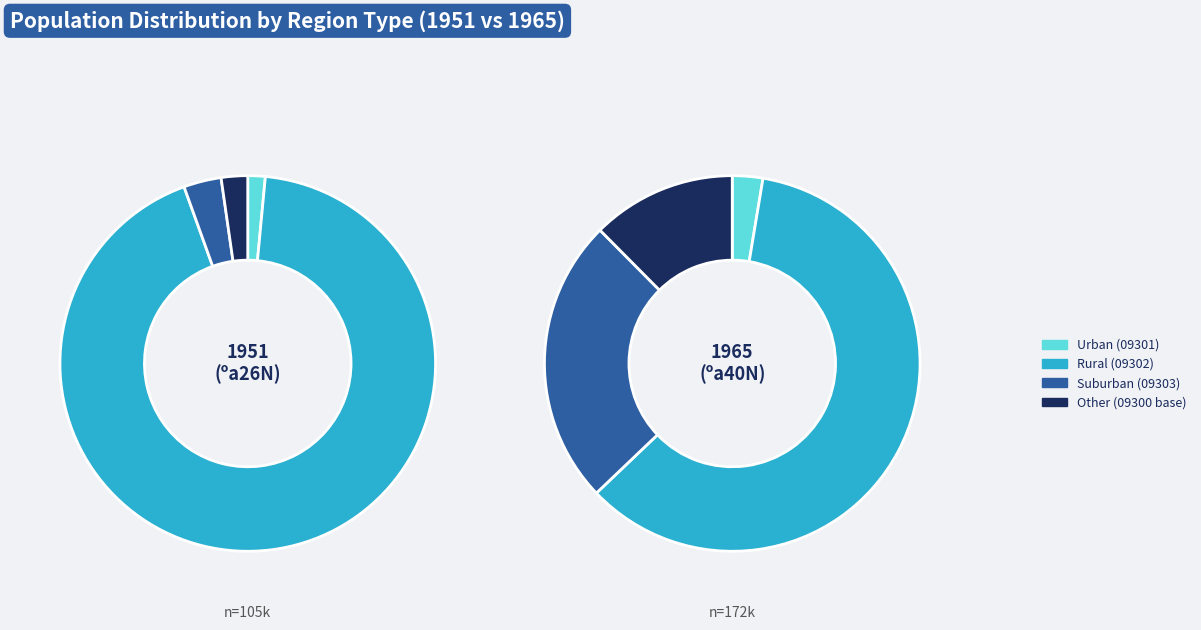

Is it true that 1965 is 26% of the pie?

False